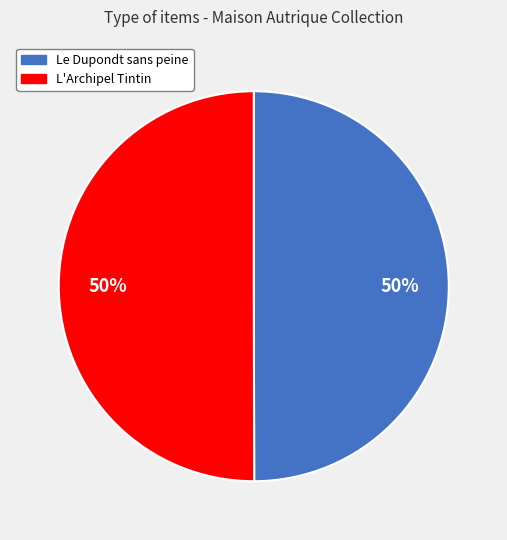

The Le Dupondt sans peine slice represents 50% of the pie. True or false?

True